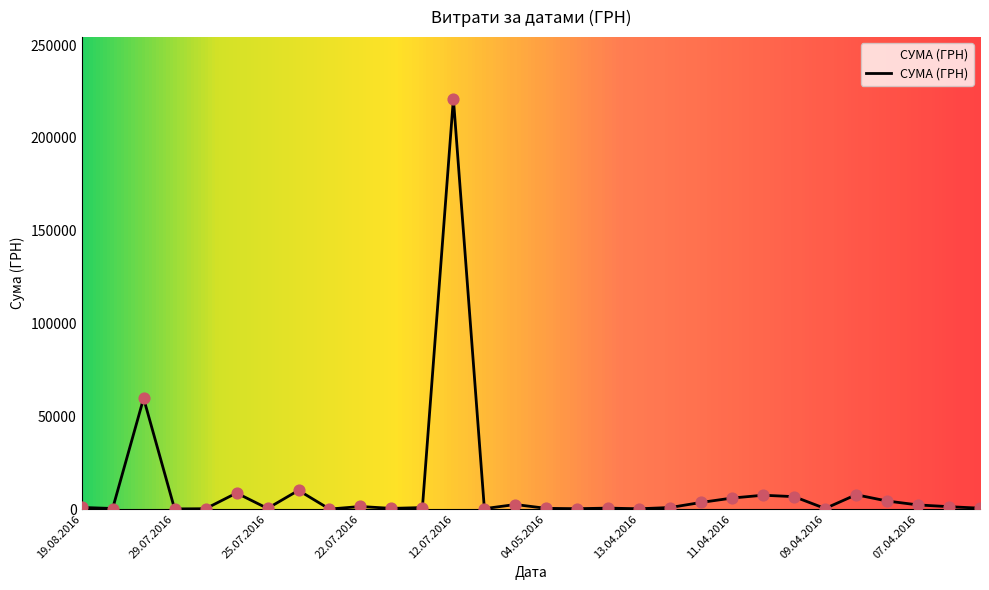

What is the difference between the maximum and minimum values?

221127.3